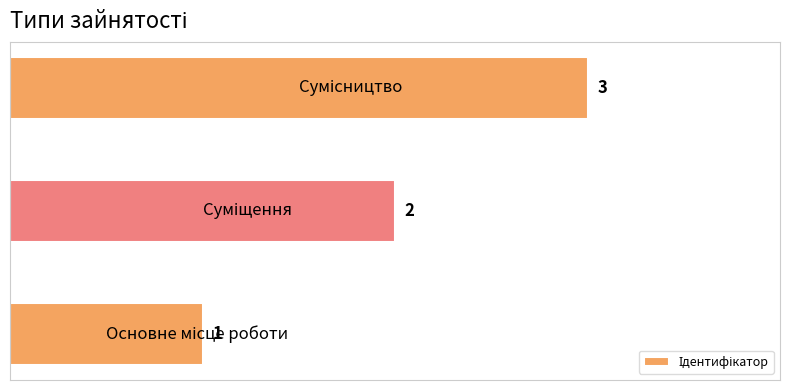

How many values are between 1 and 3?

3